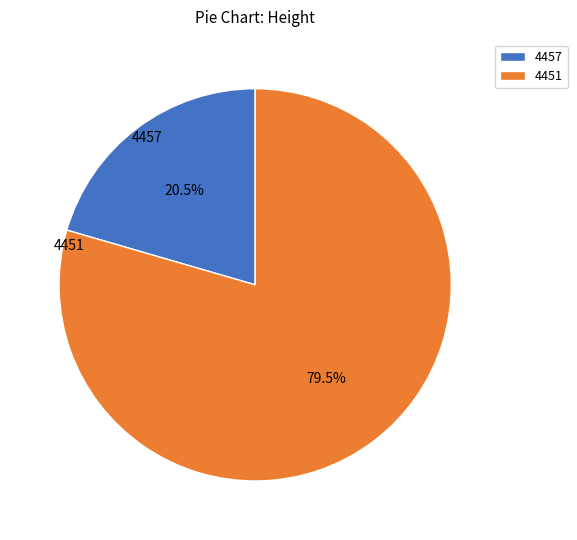

Which slice is the smallest?

4457